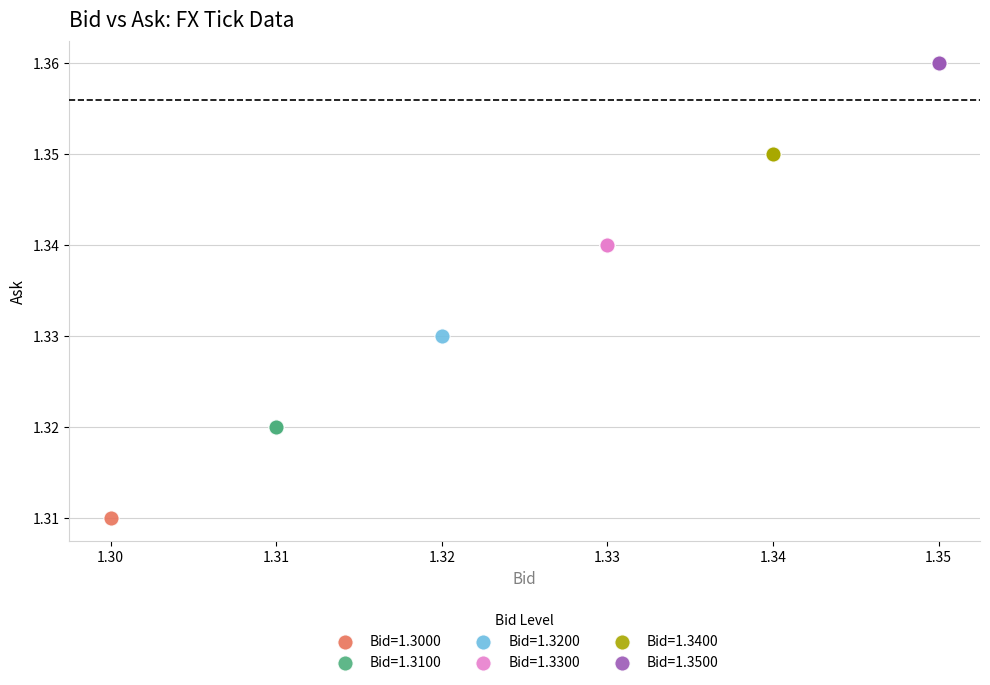

Which series contains the highest Y value?

Bid=1.3500